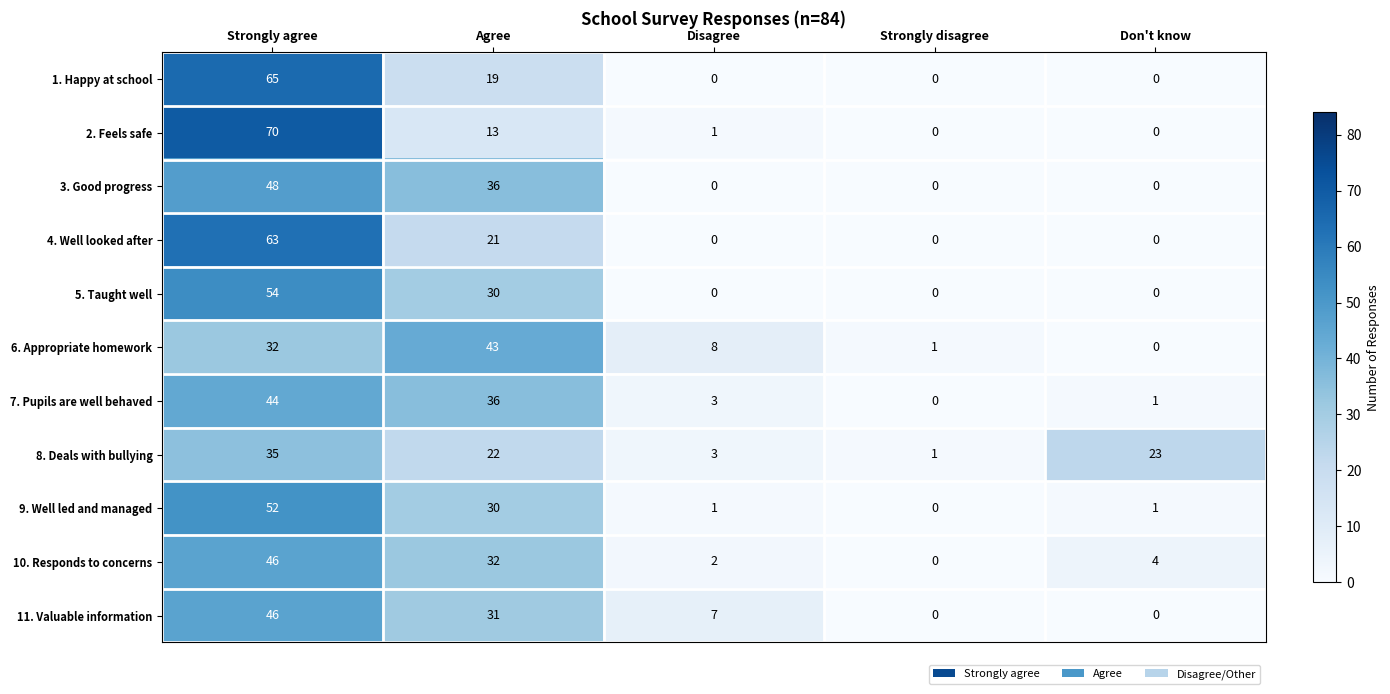

What is the sum of all 5. Taught well values?

84